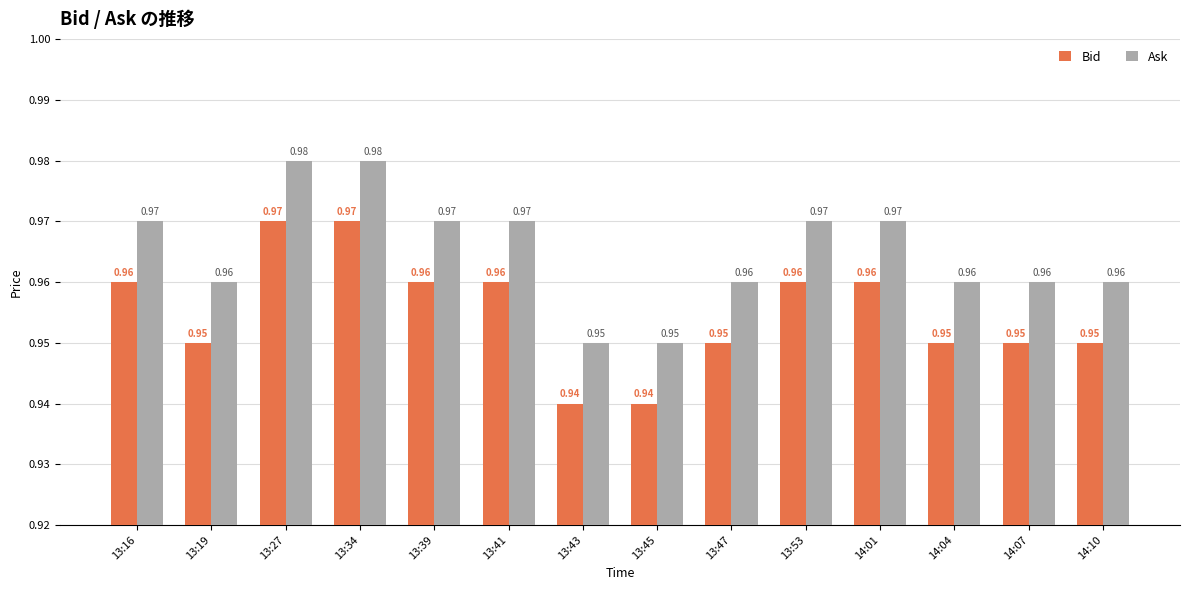

What is the sum of all Ask values?

13.5